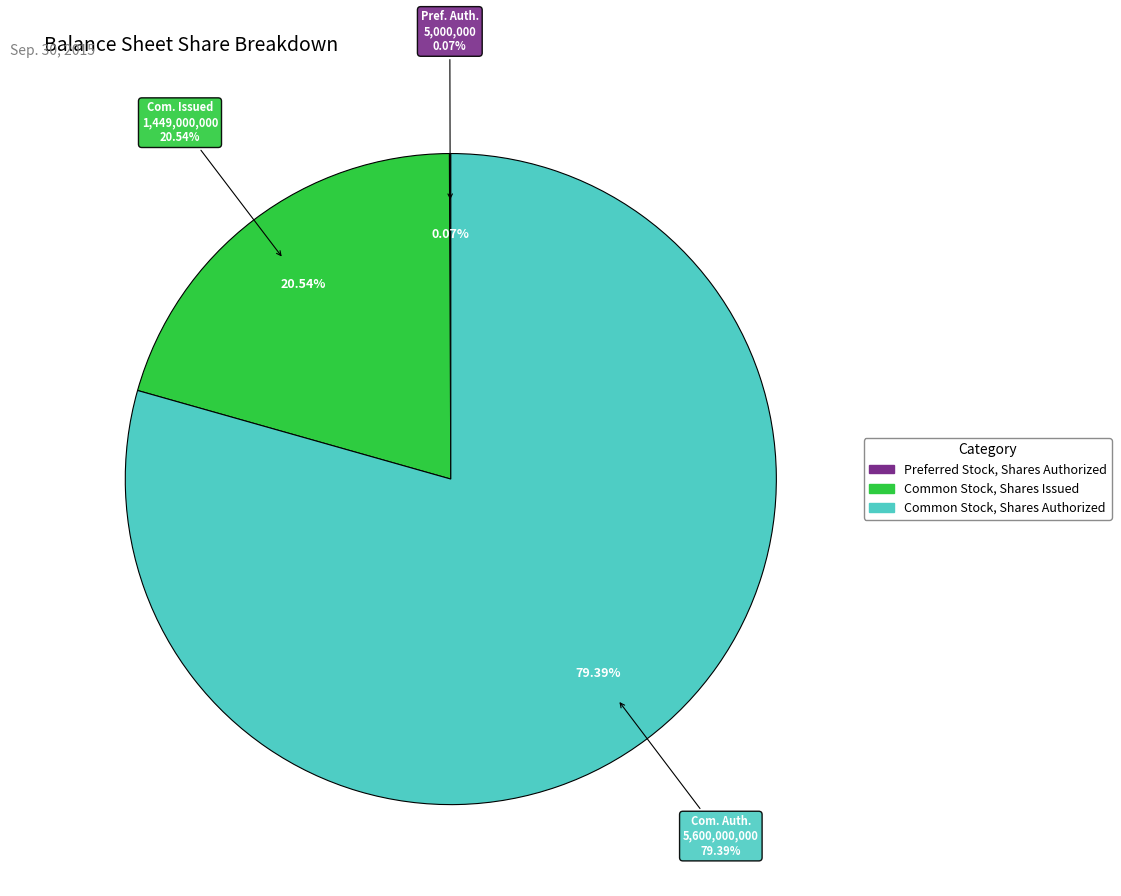

The Common Stock, Shares Issued slice represents 31% of the pie. True or false?

False